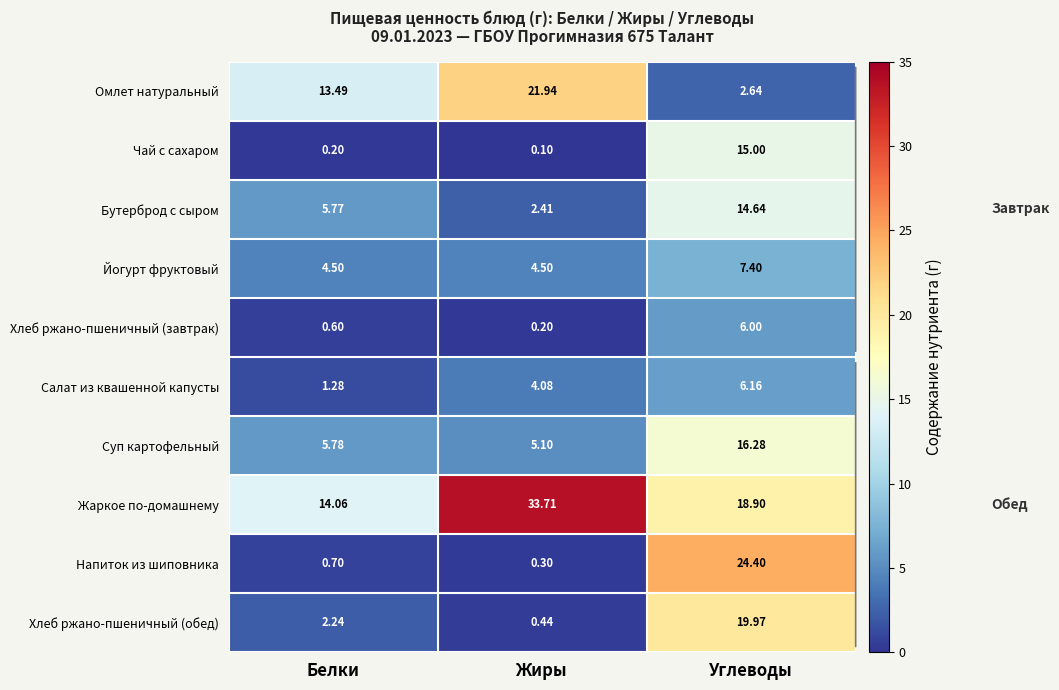

Which series has the widest spread of values?

Напиток из шиповника